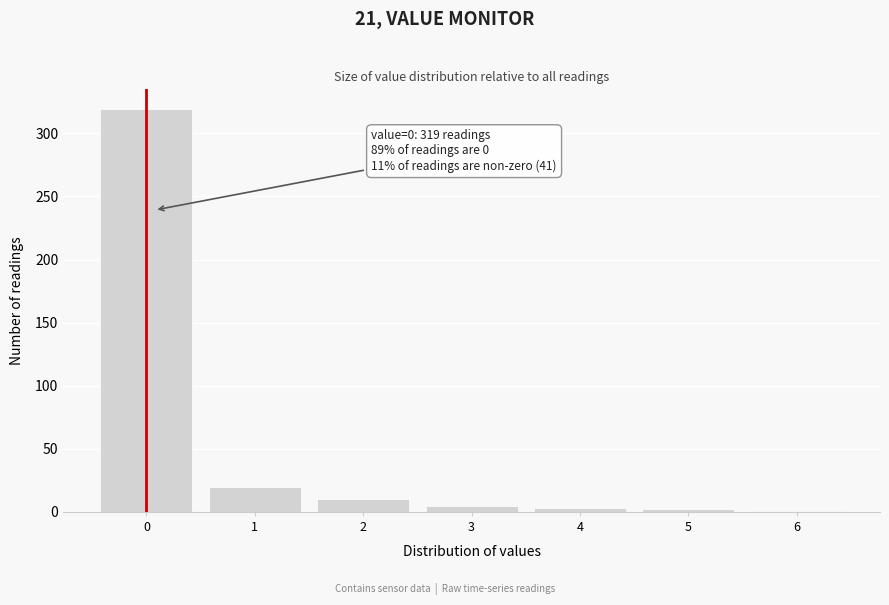

Is it true that the value at 0 is 508?

False